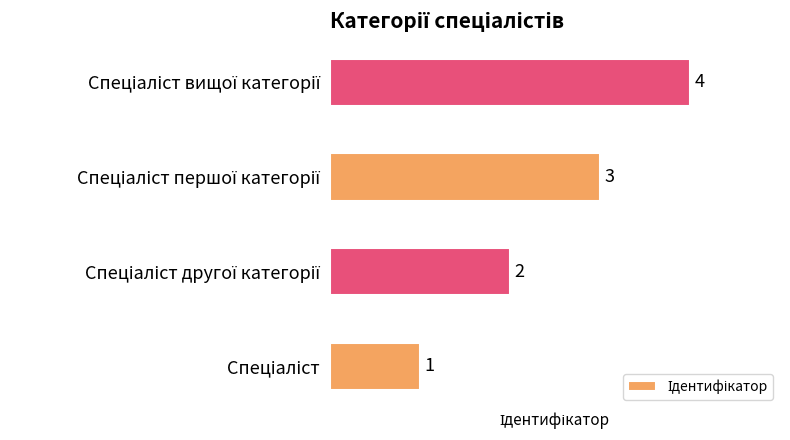

How many values are between 2 and 4?

3